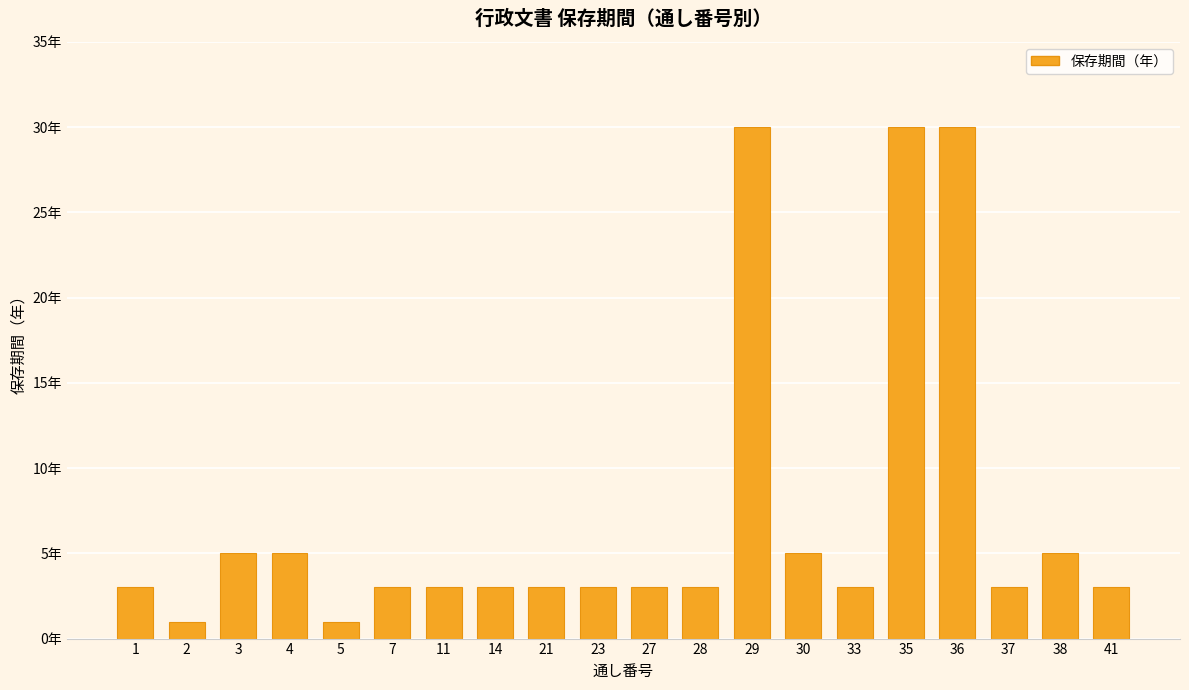

Where does the data first go above 3?

3